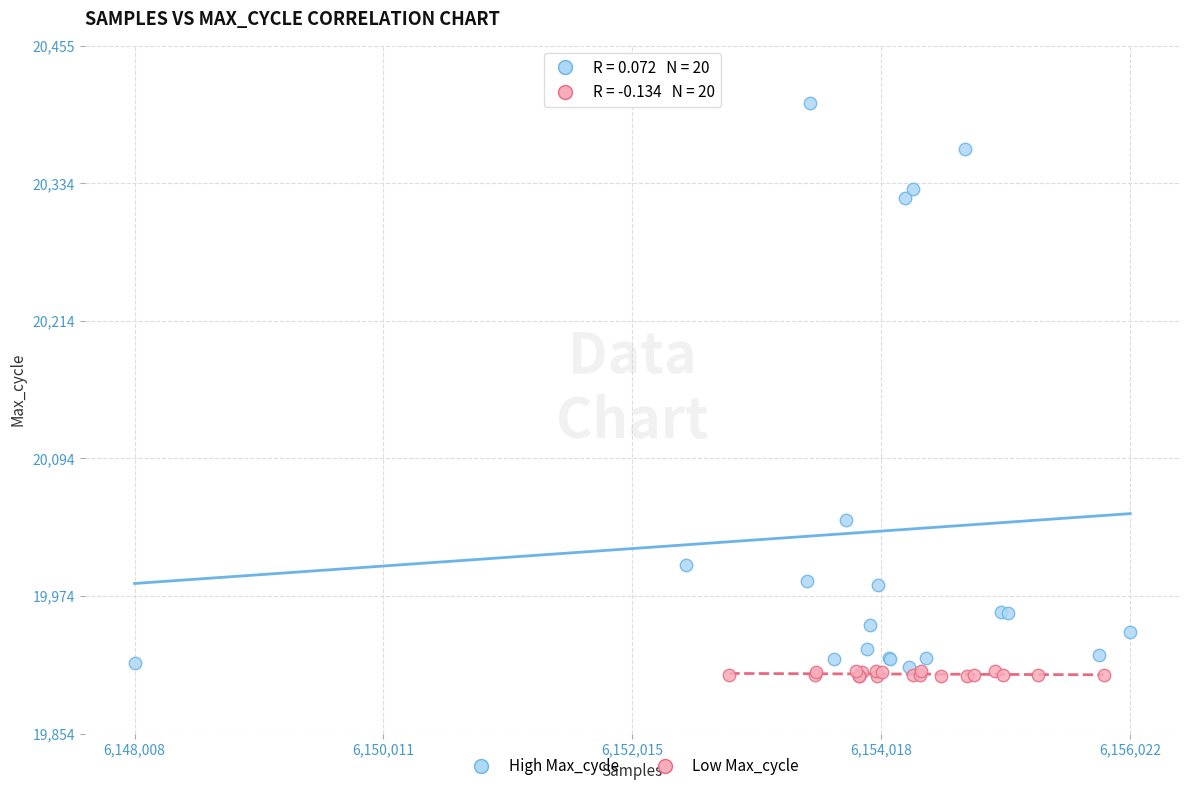

Which series has the widest spread of Y values?

High Max_cycle